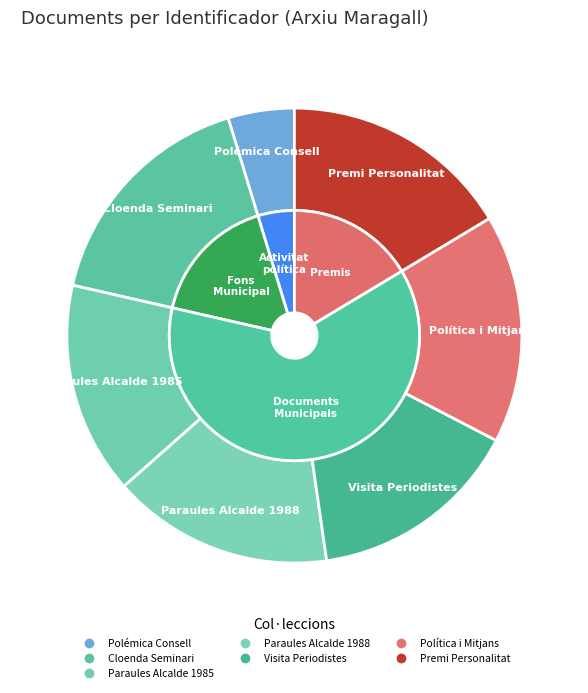

Between La polémica sobre el Consell and Premi Personalitat de l'Any, which is larger?

Premi Personalitat de l'Any